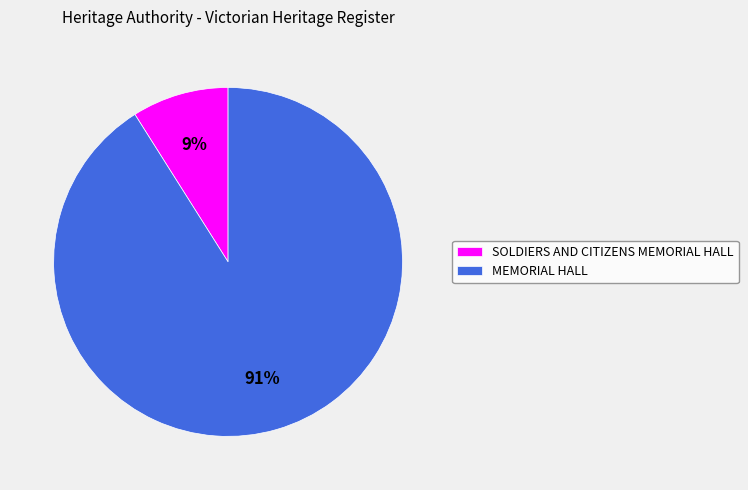

To the nearest percent, what is the difference between the largest and smallest slice percentages?

82%